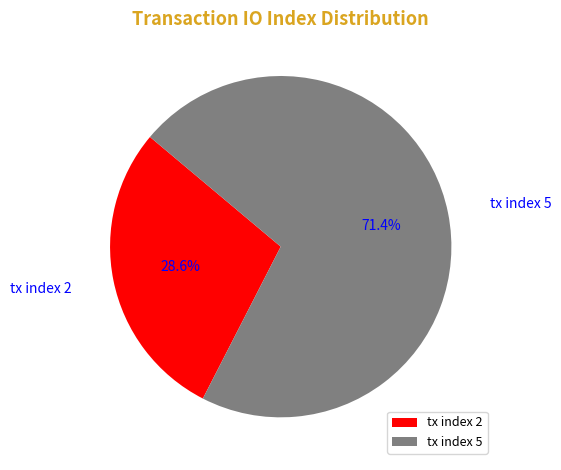

True or false: tx index 2 accounts for 19% of the total.

False